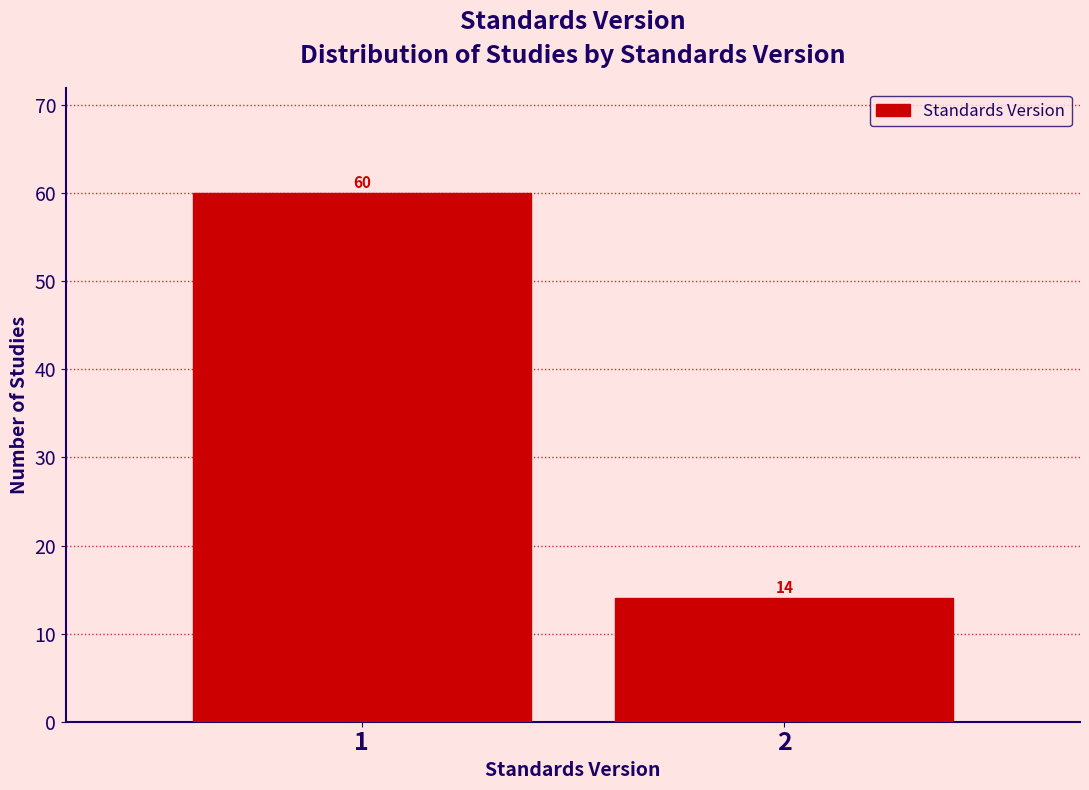

Reading left to right, what are all the values shown in this chart?

1=60	2=14